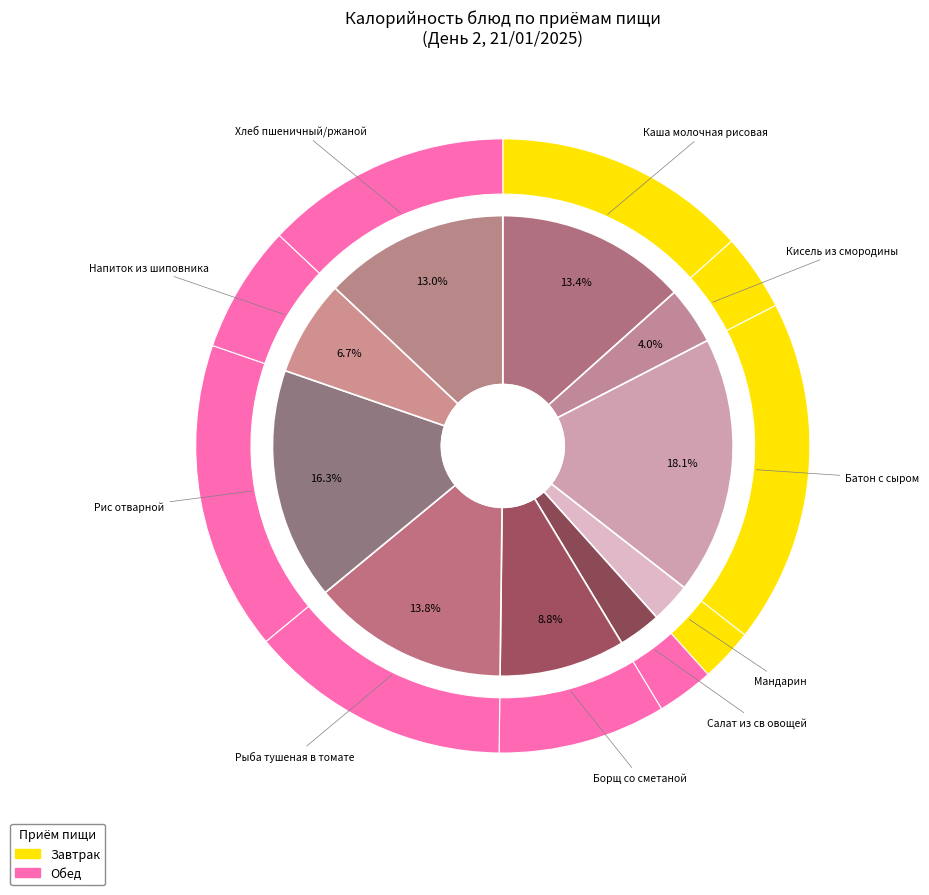

Does Каша молочная рисовая represent more than half of the total?

No